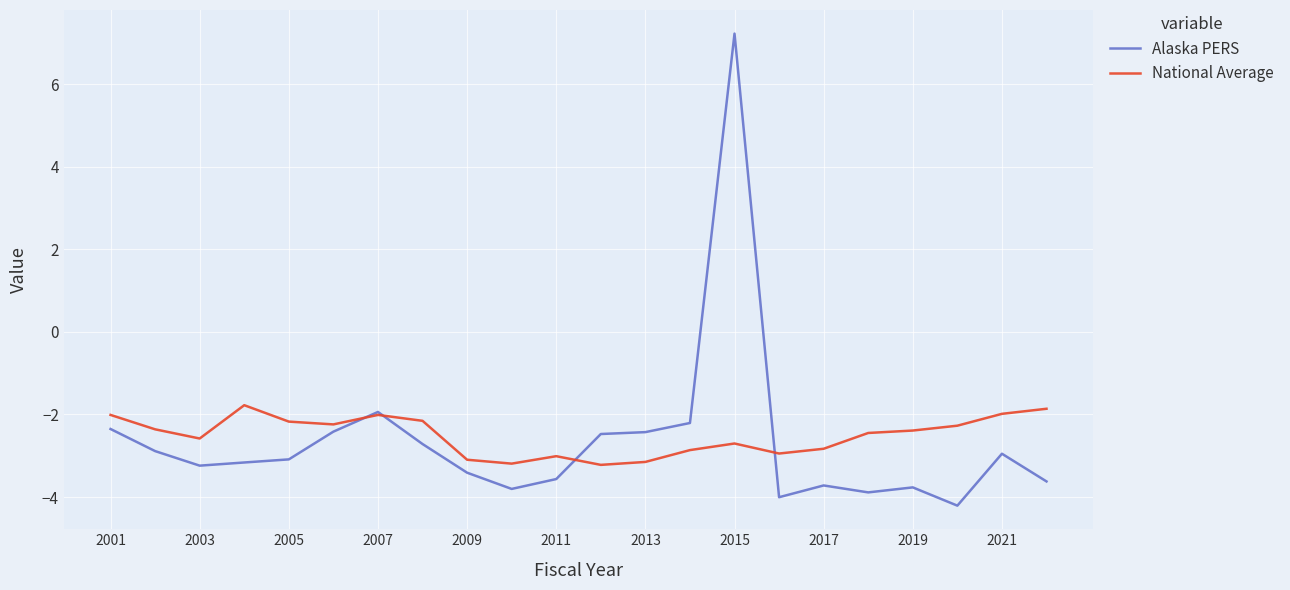

What is the highest value of the National Average series?

-1.8